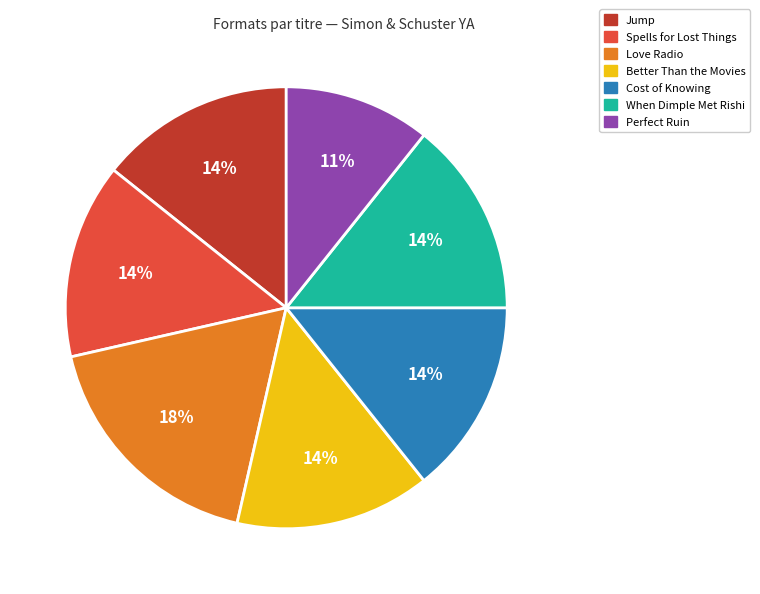

To the nearest percent, what percentage of the pie is When Dimple Met Rishi?

14%